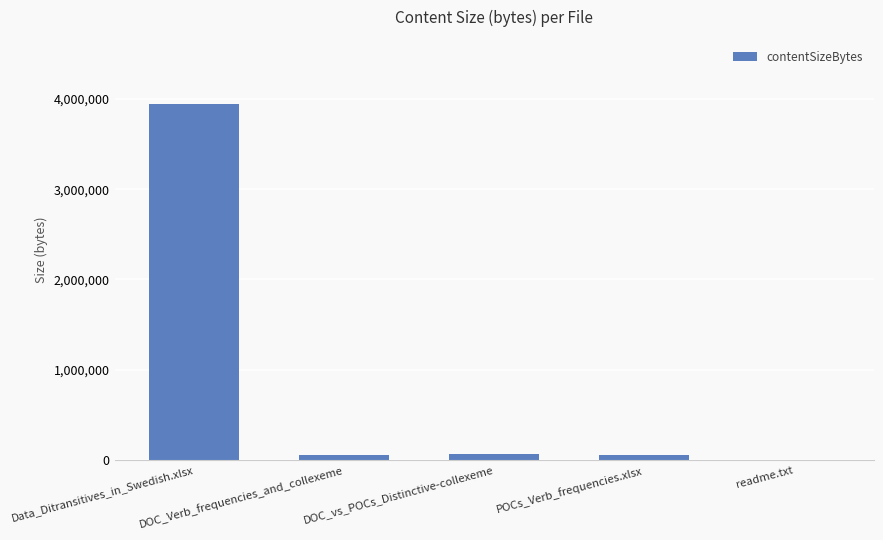

Where does the data first go above 59846?

Data_Ditransitives_in_Swedish.xlsx